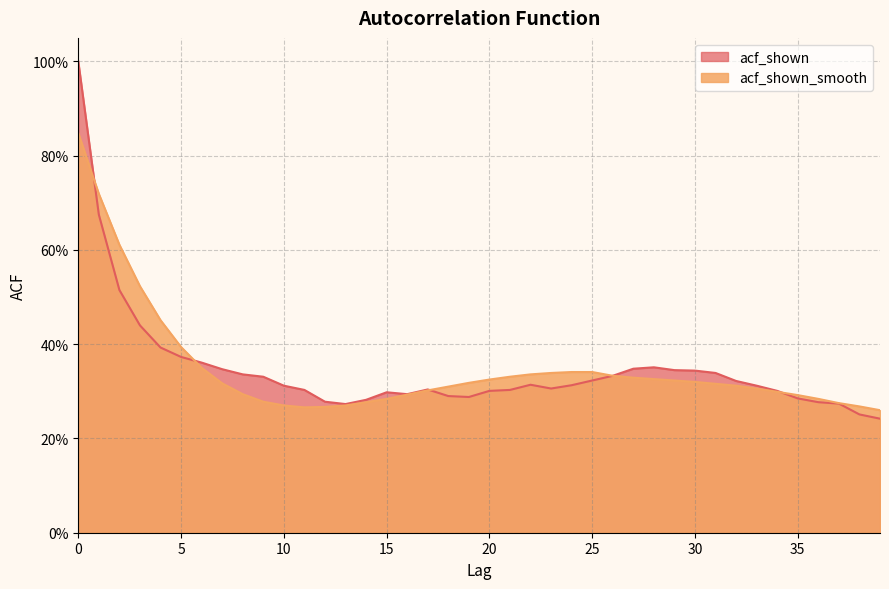

Is the value of acf_shown_smooth at 32 greater than the value of acf_shown at 7?

No